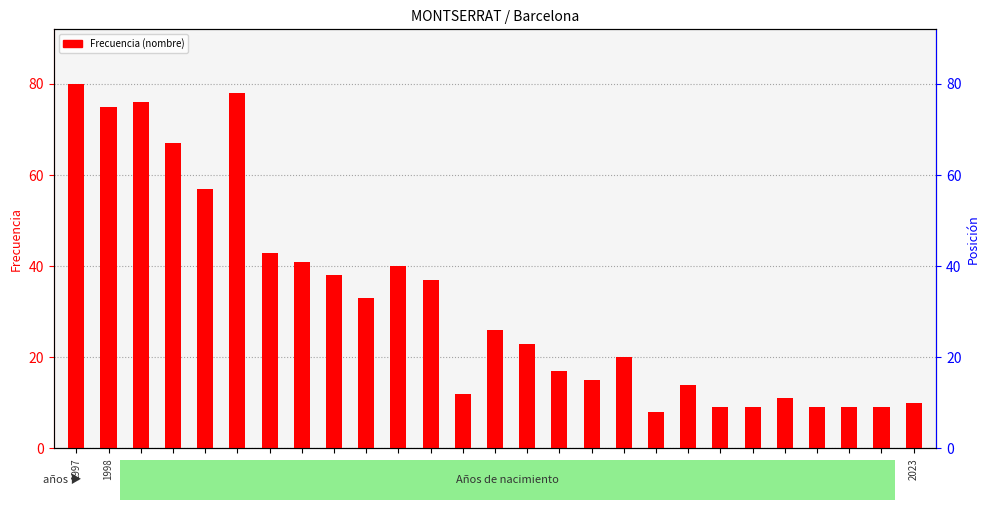

Is it true that the value at 2005 is 38?

True